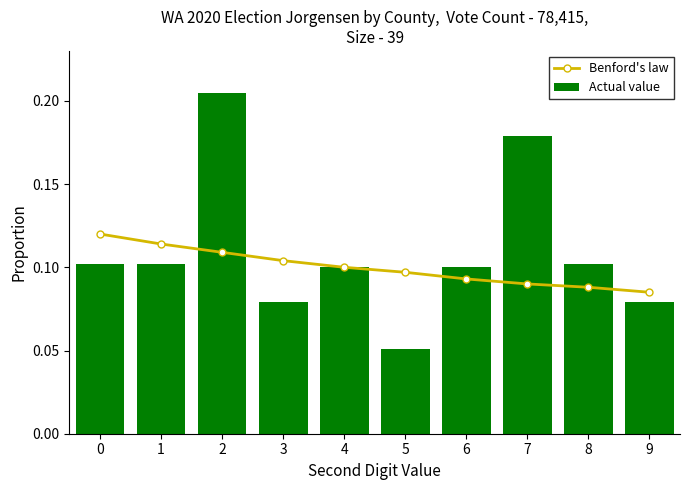

At which label is Benford's law closest to 0?

9